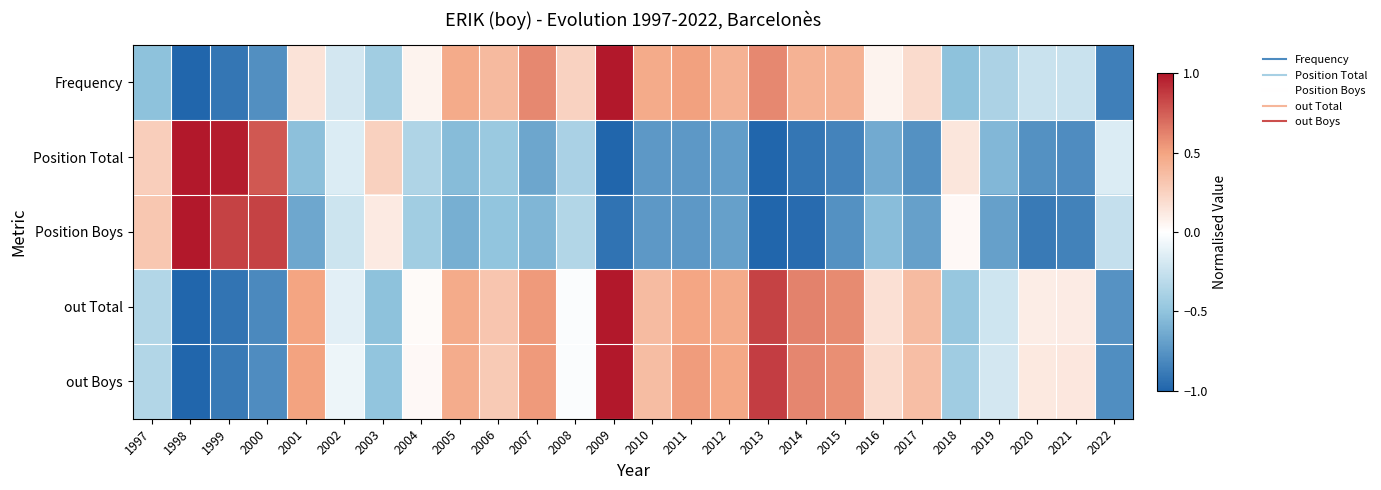

What is the smallest value displayed?

-1.0